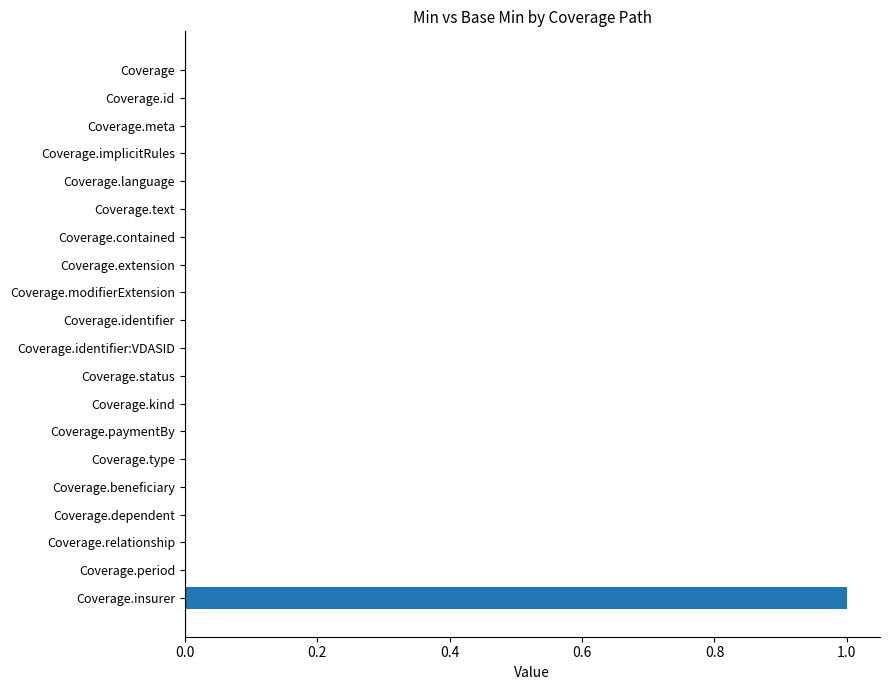

Reading top to bottom, transcribe all the data shown in this chart.

Coverage=0	Coverage.id=0	Coverage.meta=0	Coverage.implicitRules=0	Coverage.language=0	Coverage.text=0	Coverage.contained=0	Coverage.extension=0	Coverage.modifierExtension=0	Coverage.identifier=0	Coverage.identifier:VDASID=0	Coverage.status=0	Coverage.kind=0	Coverage.paymentBy=0	Coverage.type=0	Coverage.beneficiary=0	Coverage.dependent=0	Coverage.relationship=0	Coverage.period=0	Coverage.insurer=1